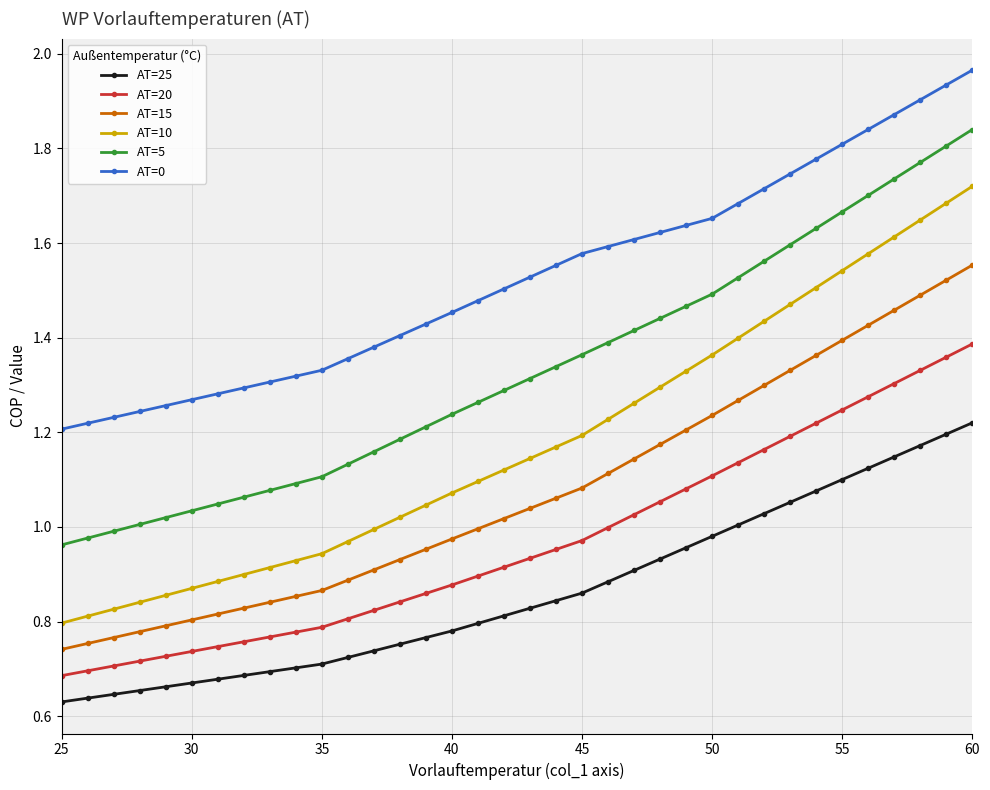

Which series has the widest spread of values?

AT=10